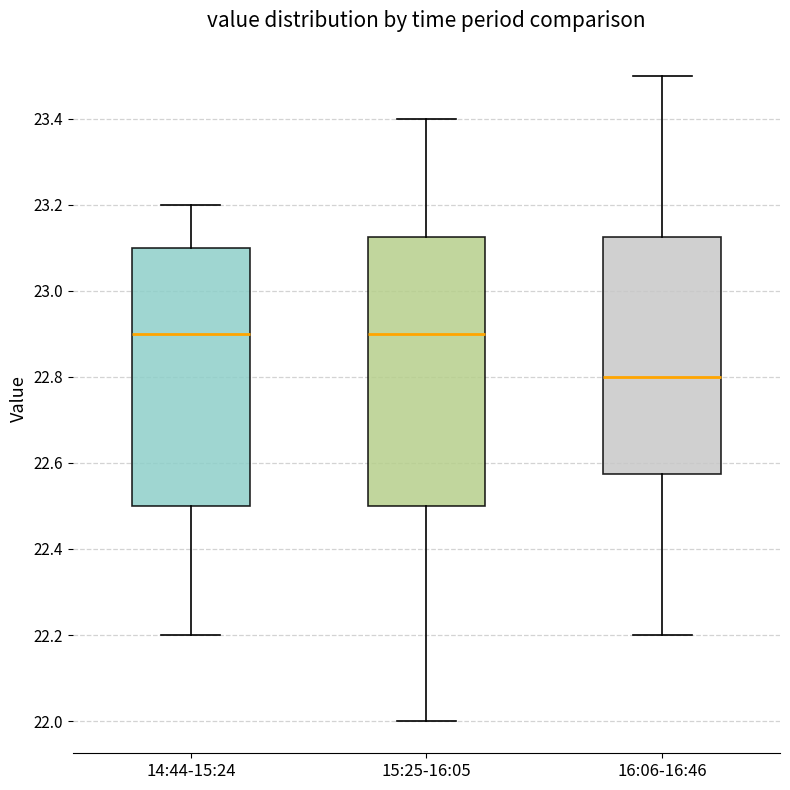

Reading left to right, read every box against the y-axis: the position of its median line, the range the box covers, and the ends of its whiskers. The values are not printed on the chart, so give them approximately, as read against the axis.

14:44-15:24: median 22.90, box 22.50 to 23.10, whiskers 22.20 to 23.20
15:25-16:05: median 22.90, box 22.50 to 23.12, whiskers 22.00 to 23.40
16:06-16:46: median 22.80, box 22.58 to 23.12, whiskers 22.20 to 23.50